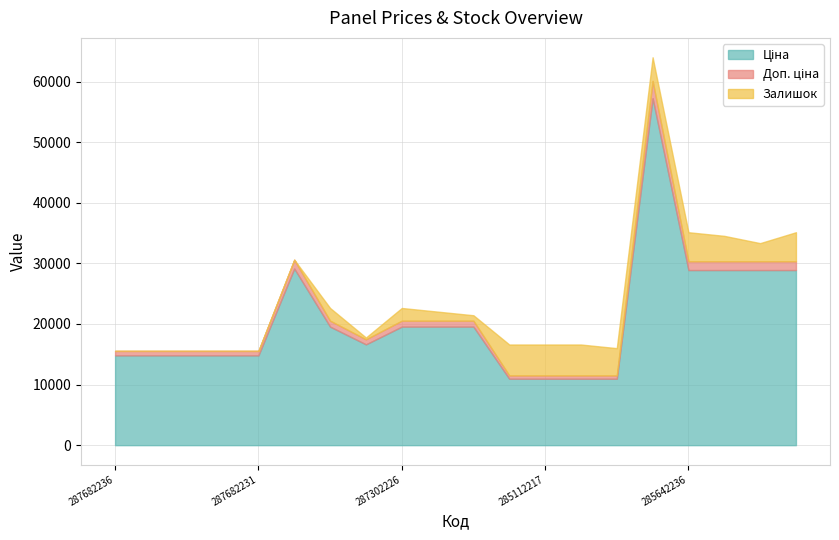

What is the label of the 18th point from the left?

285642235